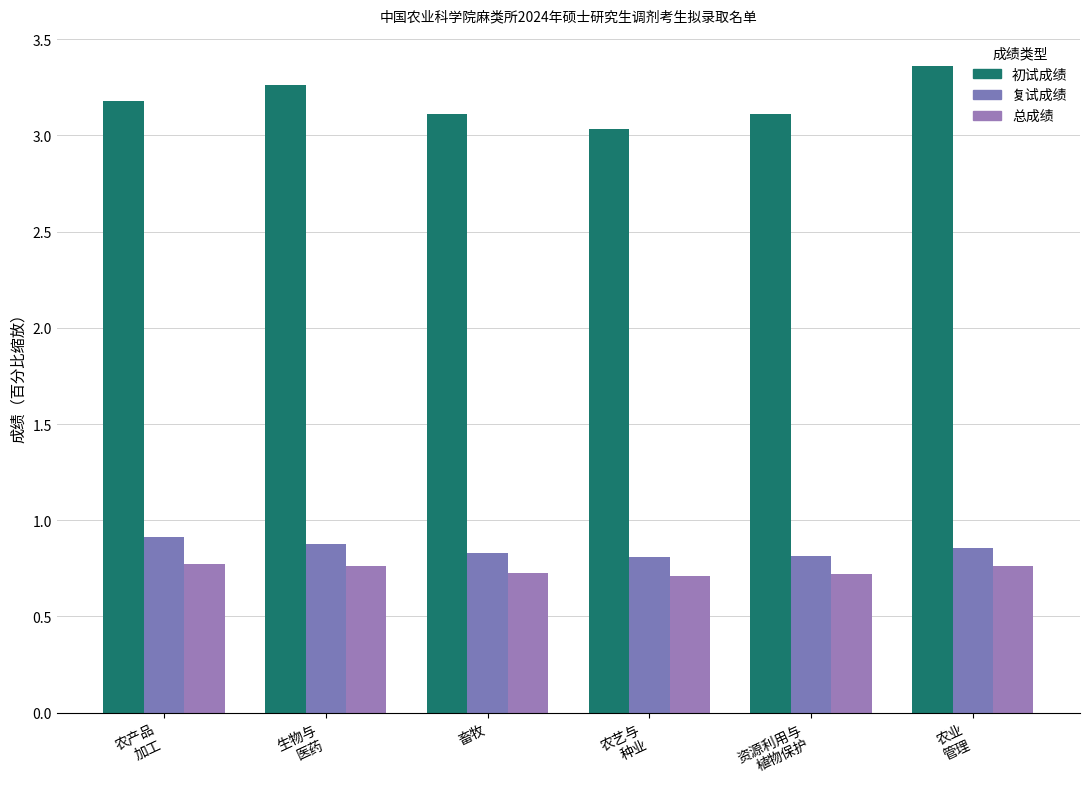

At which label is 初试成绩 closest to 3?

农艺与
种业